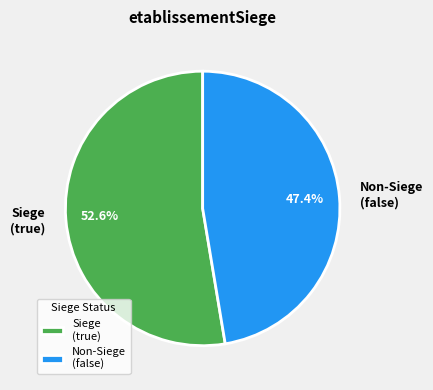

Rank the categories by value from highest to lowest.

Siege (true), Non-Siege (false)